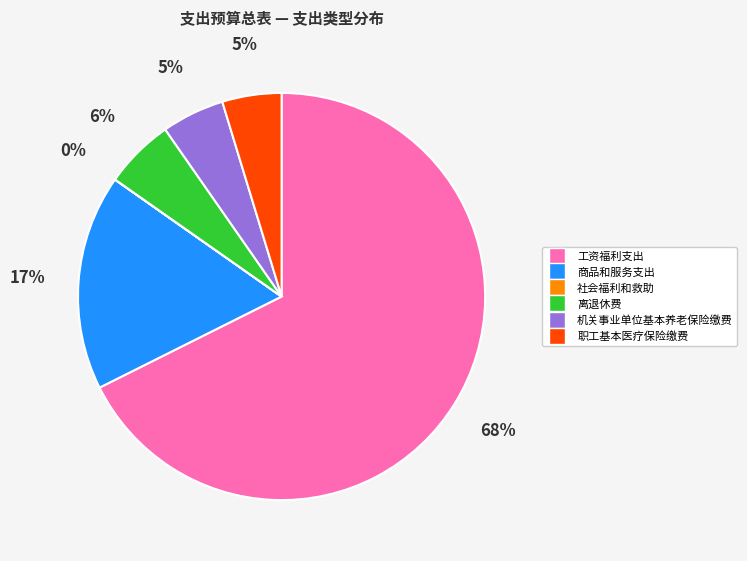

To the nearest percent, what is the average slice percentage?

17%